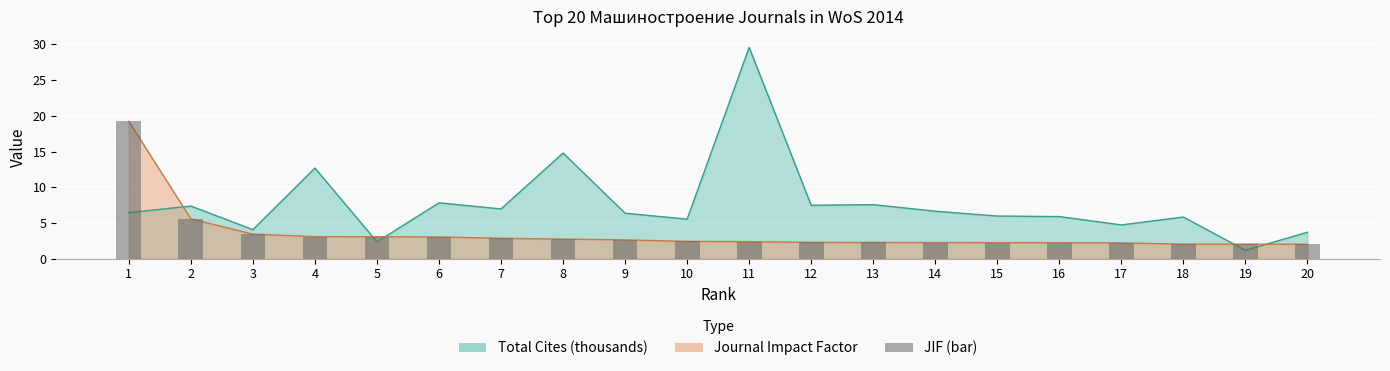

True or false: Journal Impact Factor has a value of 2.6 at 9.

True